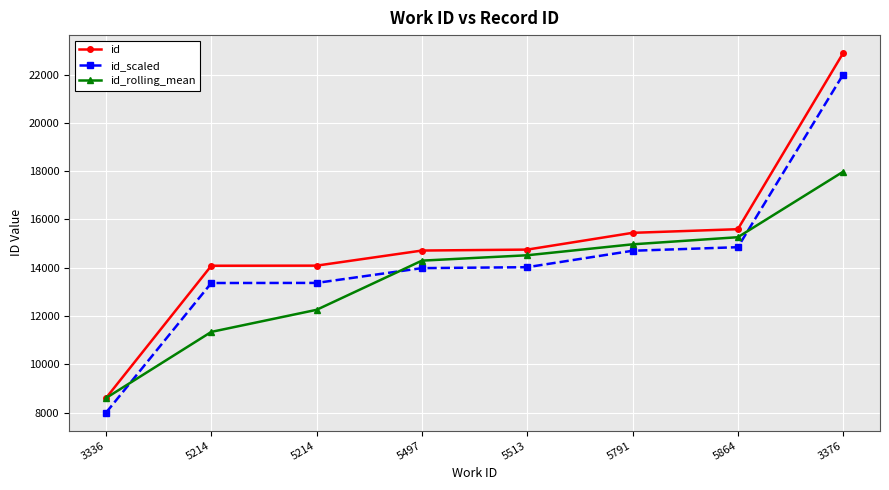

How many categories are shown in the chart?

8